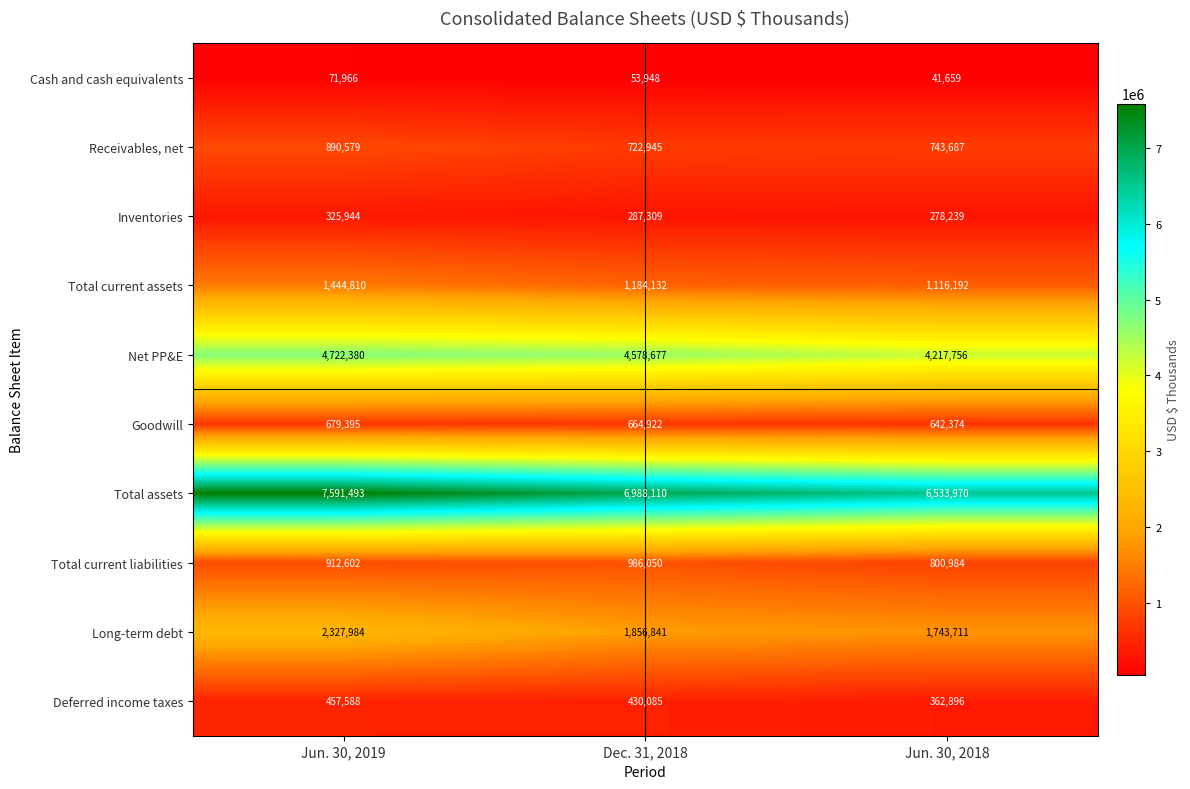

Reading right to left, what are all the values shown in this chart?

Cash and cash equivalents: Jun. 30, 2018=41659	Dec. 31, 2018=53948	Jun. 30, 2019=71966
Receivables, net: Jun. 30, 2018=743687	Dec. 31, 2018=722945	Jun. 30, 2019=890579
Inventories: Jun. 30, 2018=278239	Dec. 31, 2018=287309	Jun. 30, 2019=325944
Total current assets: Jun. 30, 2018=1116192	Dec. 31, 2018=1184132	Jun. 30, 2019=1444810
Net PP&E: Jun. 30, 2018=4217756	Dec. 31, 2018=4578677	Jun. 30, 2019=4722380
Goodwill: Jun. 30, 2018=642374	Dec. 31, 2018=664922	Jun. 30, 2019=679395
Total assets: Jun. 30, 2018=6533970	Dec. 31, 2018=6988110	Jun. 30, 2019=7591493
Total current liabilities: Jun. 30, 2018=800984	Dec. 31, 2018=986050	Jun. 30, 2019=912602
Long-term debt: Jun. 30, 2018=1743711	Dec. 31, 2018=1856841	Jun. 30, 2019=2327984
Deferred income taxes: Jun. 30, 2018=362896	Dec. 31, 2018=430085	Jun. 30, 2019=457588